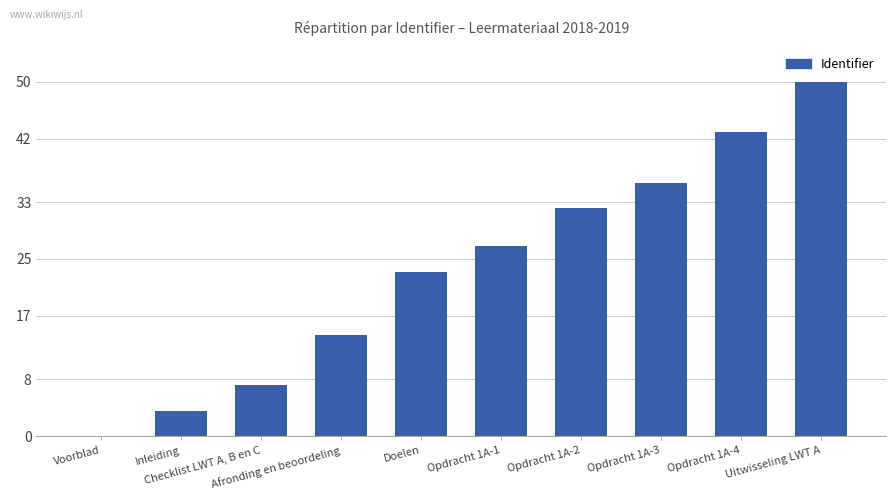

True or false: the data shows 5.9 at Inleiding.

False